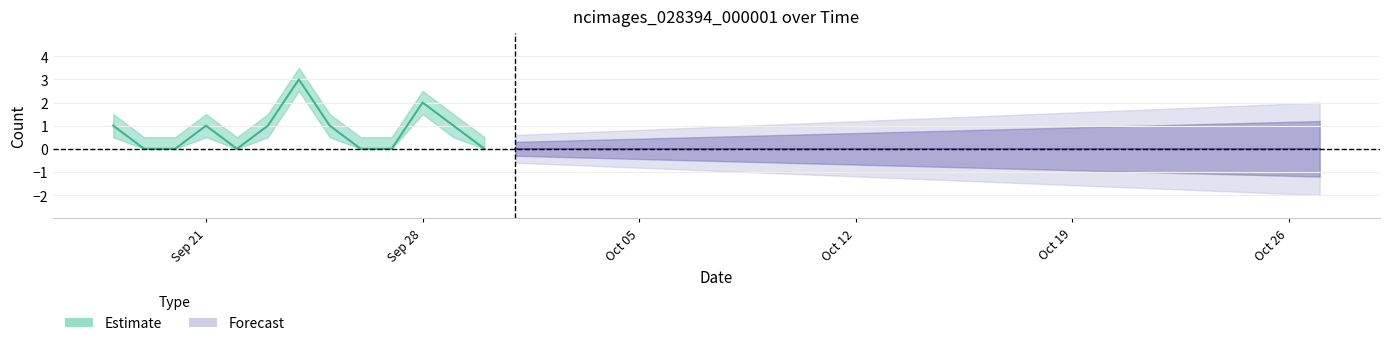

Is it true that the value at 2020-10-08 is -1?

False